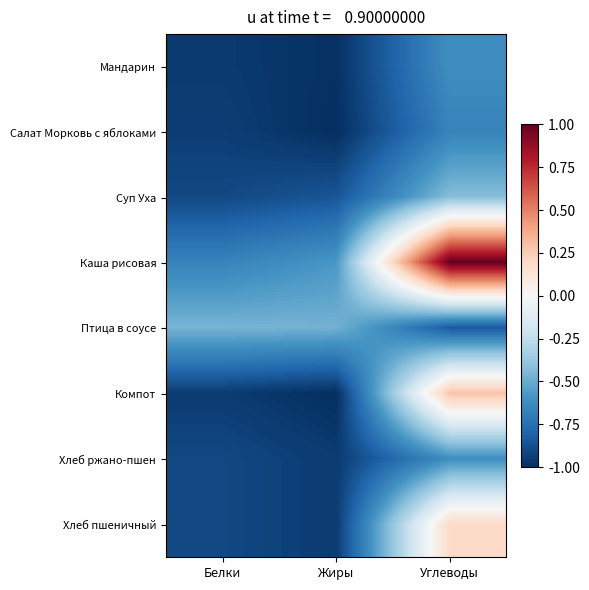

Rank the series at Жиры from highest to lowest value.

Птица в соусе, Каша рисовая, Суп Уха, Хлеб ржано-пшен, Хлеб пшеничный, Мандарин, Салат Морковь с яблоками, Компот